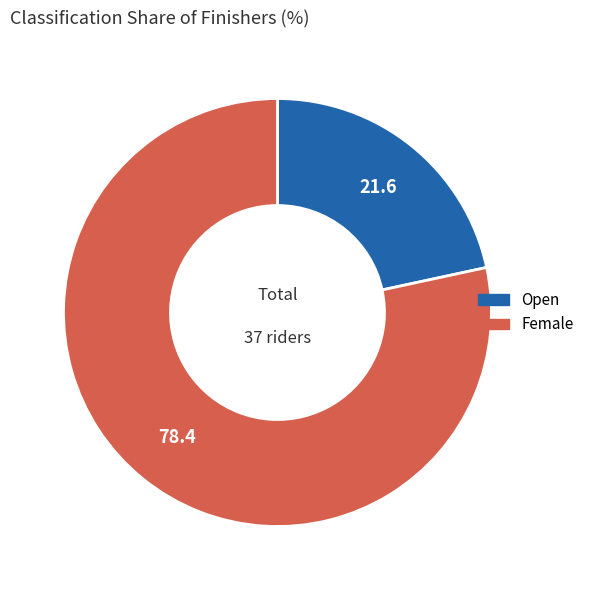

What is the ratio of the value at Open to the value at Female?

0.3